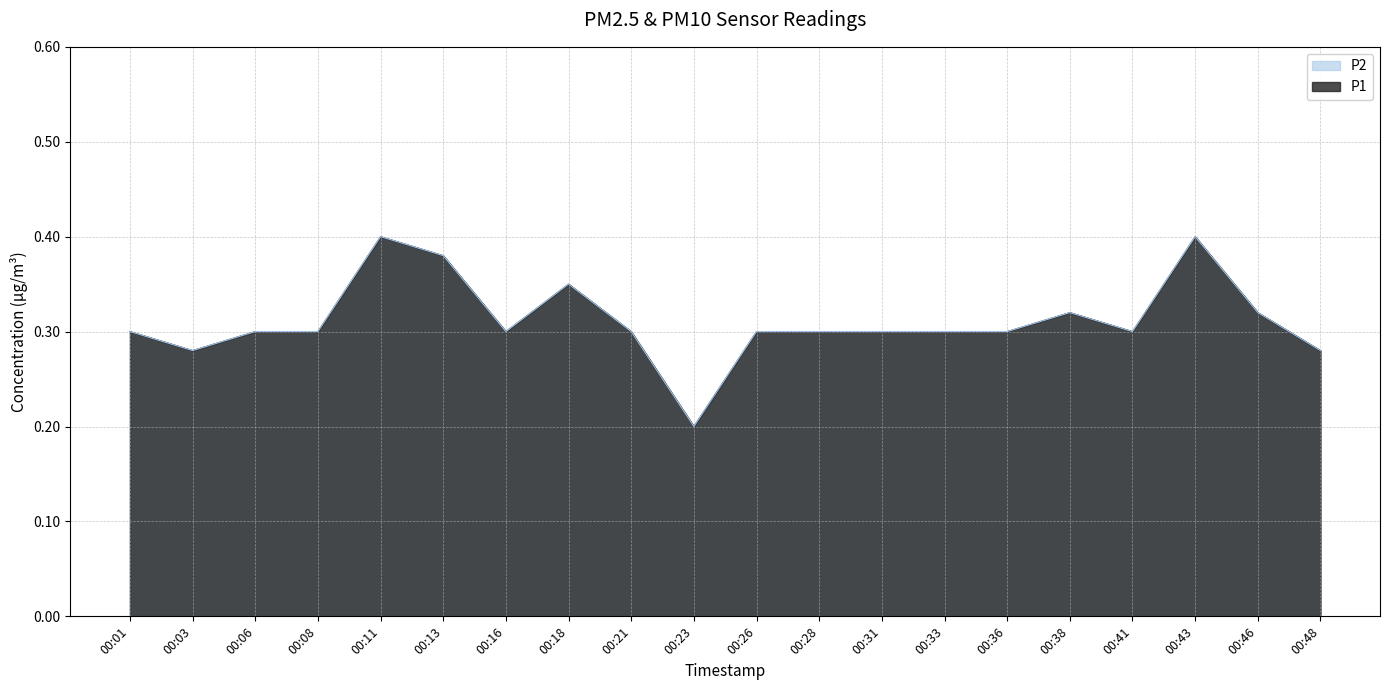

Which series has the largest range (max minus min)?

P1